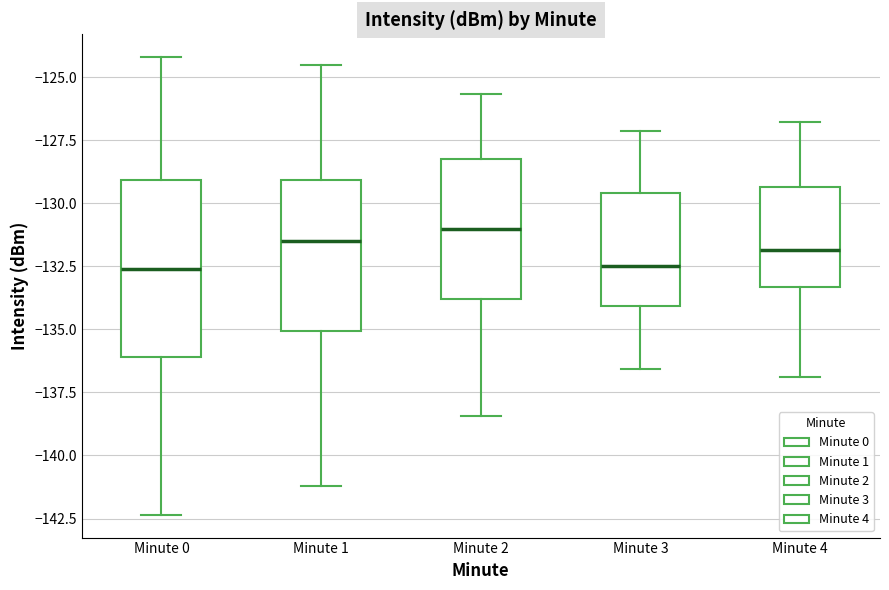

Which box is the tallest, from its lower edge to its upper edge?

Minute 0